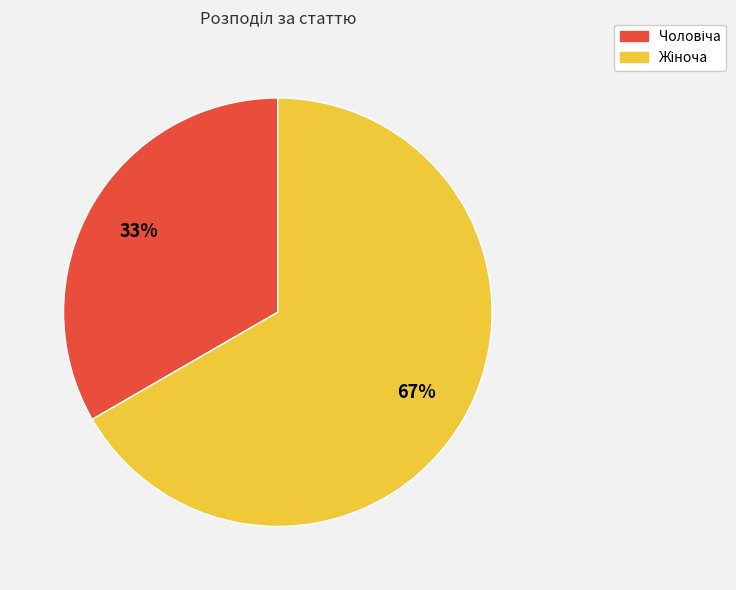

To the nearest percent, what is the average slice percentage?

50%